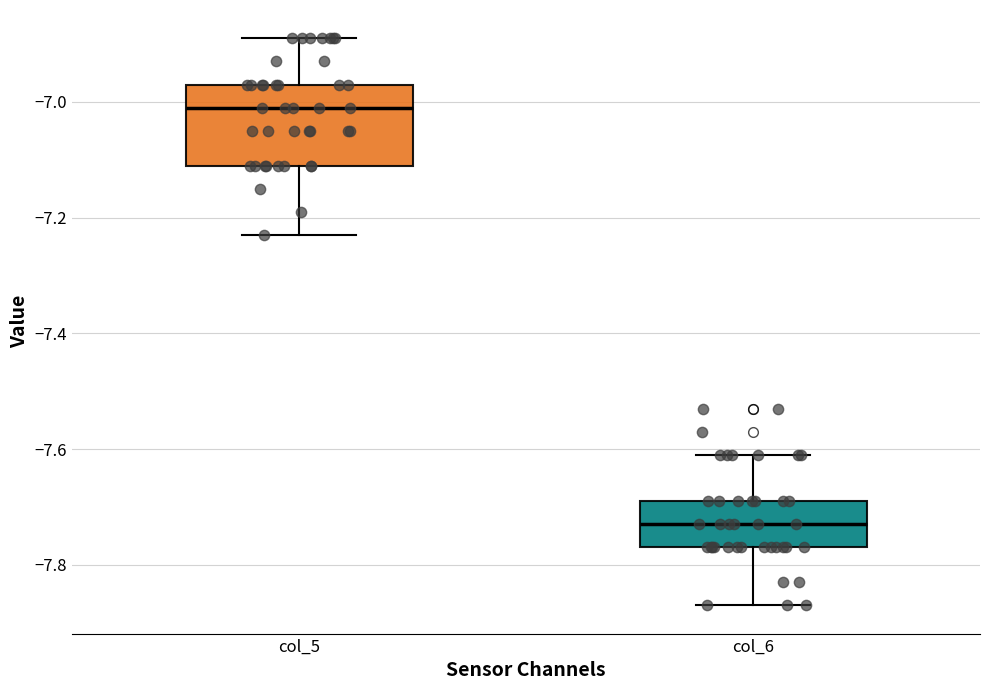

Where does the lower whisker of the box for col_5 end on the y-axis? The values are not printed on the chart, so give them approximately, as read against the axis.

-7.22